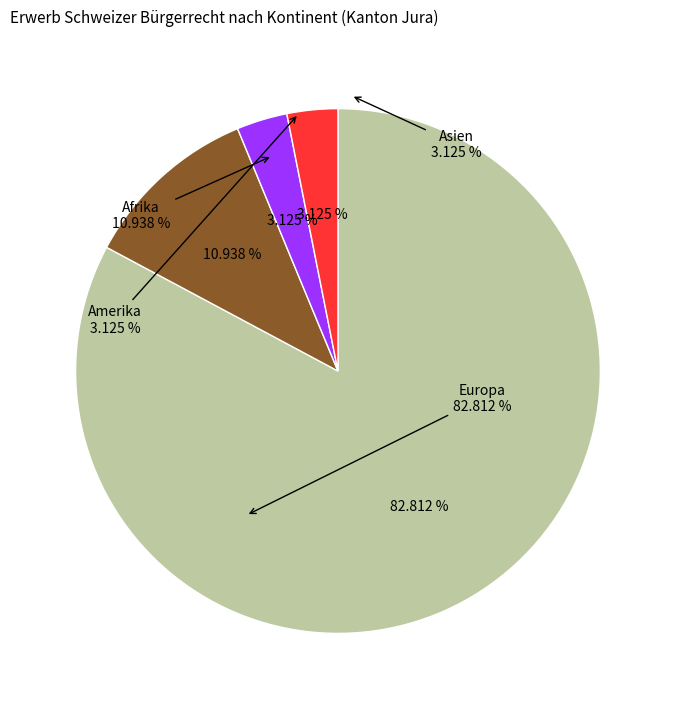

How much of the chart is everything except Afrika?

89.1%